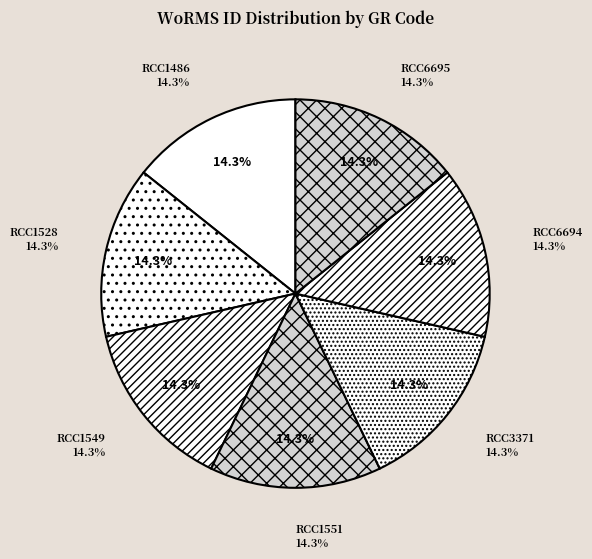

What is the total percentage of RCC1486 and RCC6694?

28.6%